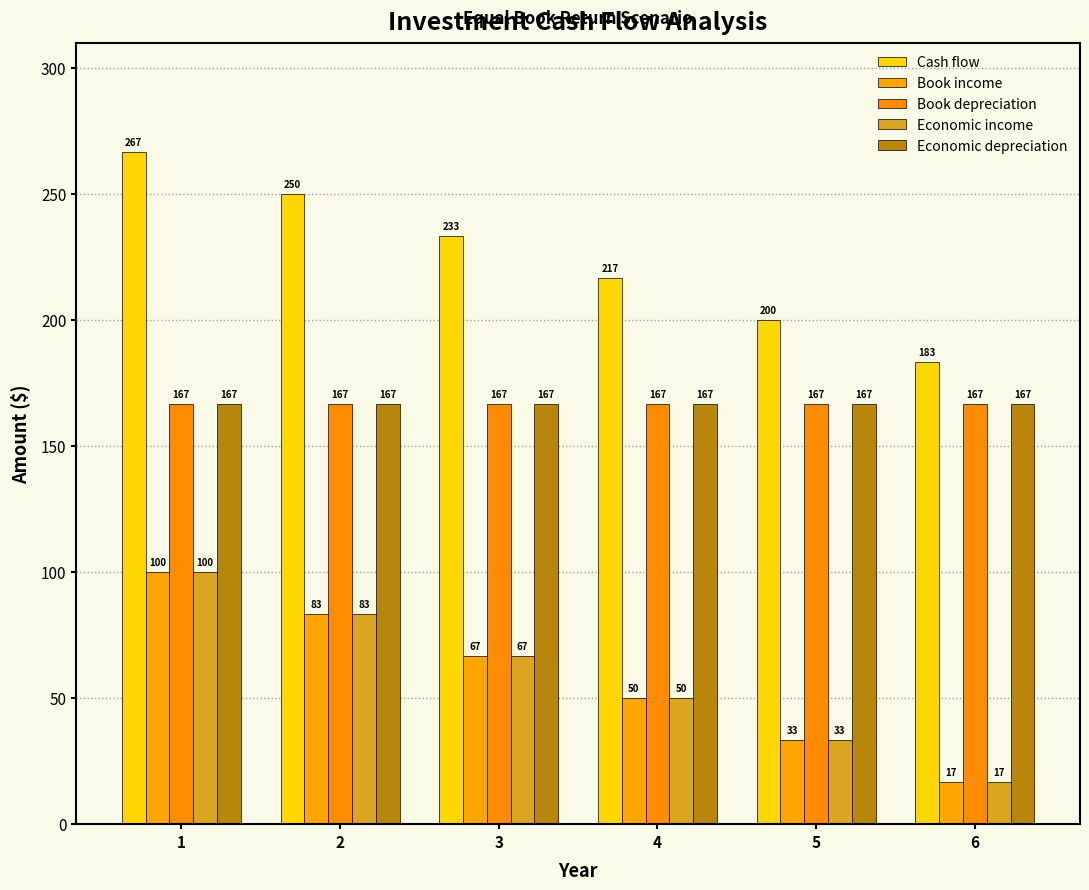

How many bars are there in total?

30